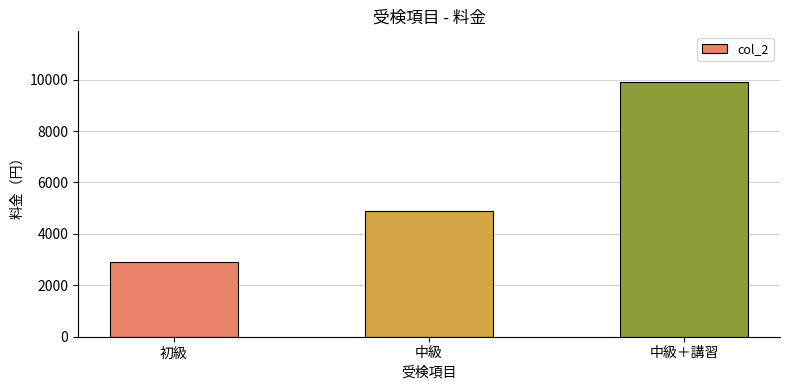

What is the minimum value shown in the chart?

2900